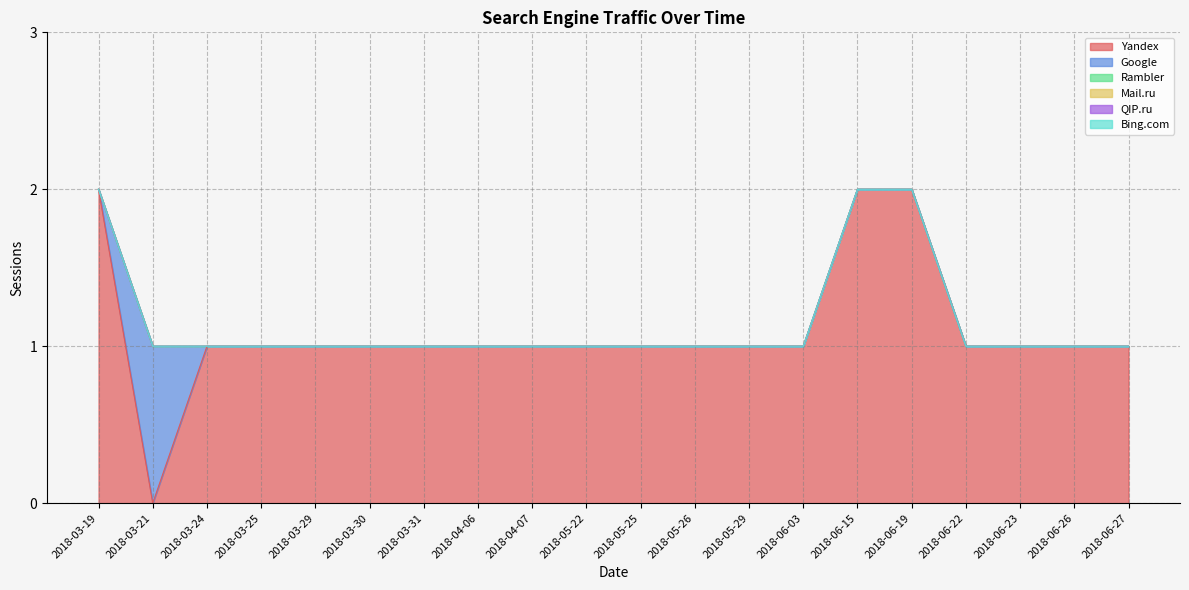

What is the difference between the Yandex values at 2018-03-24 and 2018-06-19?

1